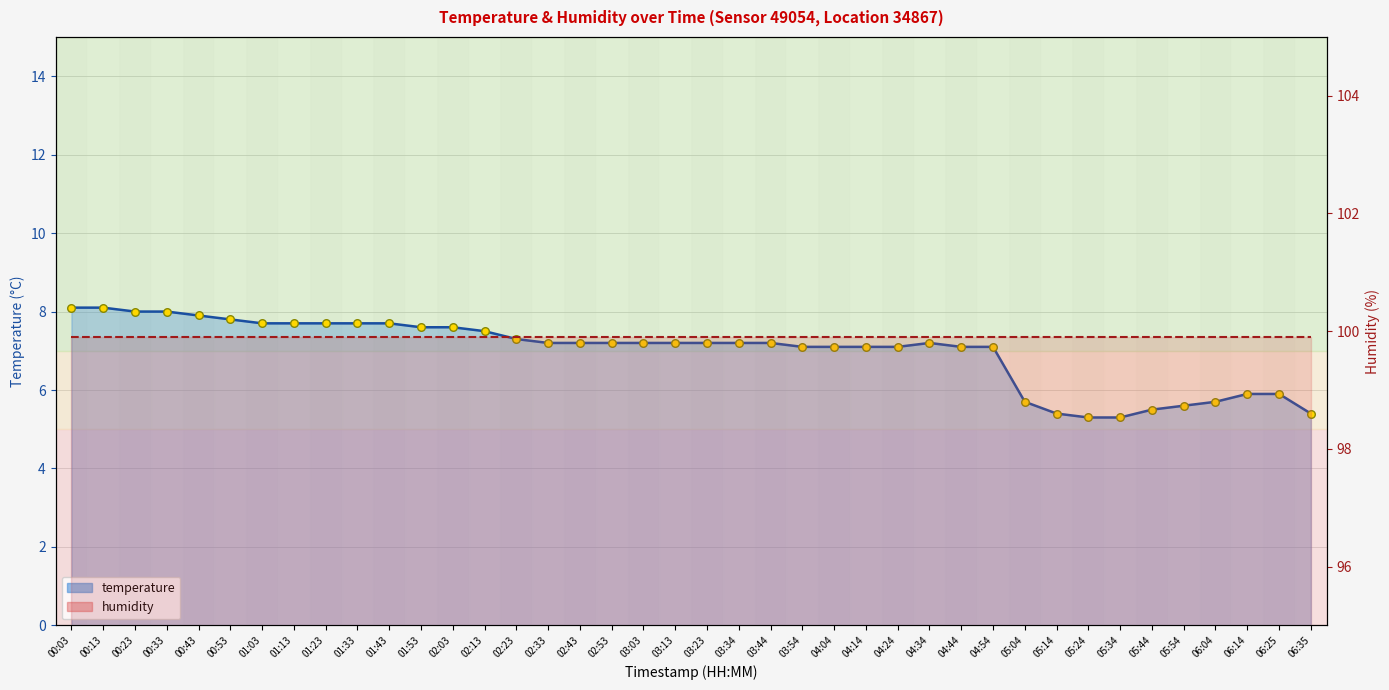

Approximately how many times larger is the value at 02:13 compared to 01:33?

1.0